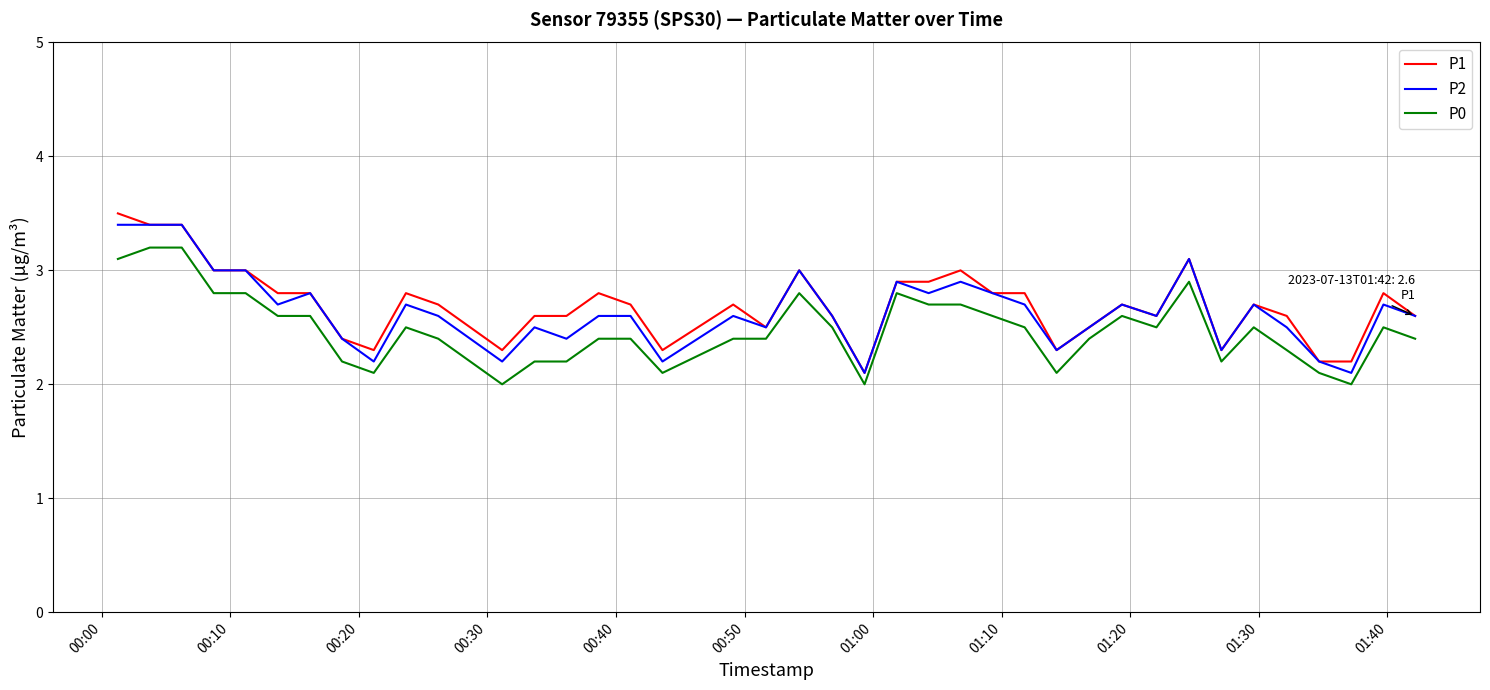

What is the smallest value displayed?

2.0